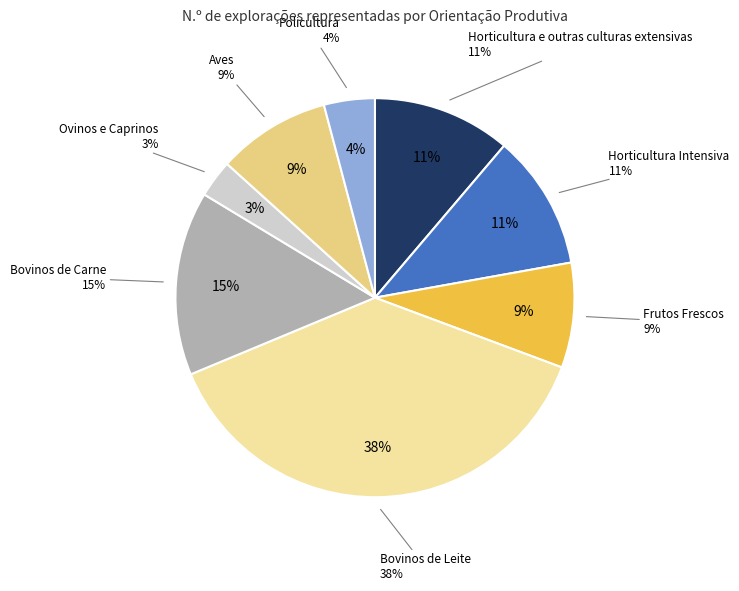

Is it true that Frutos Frescos (inc. Citrinos) is 19% of the pie?

False